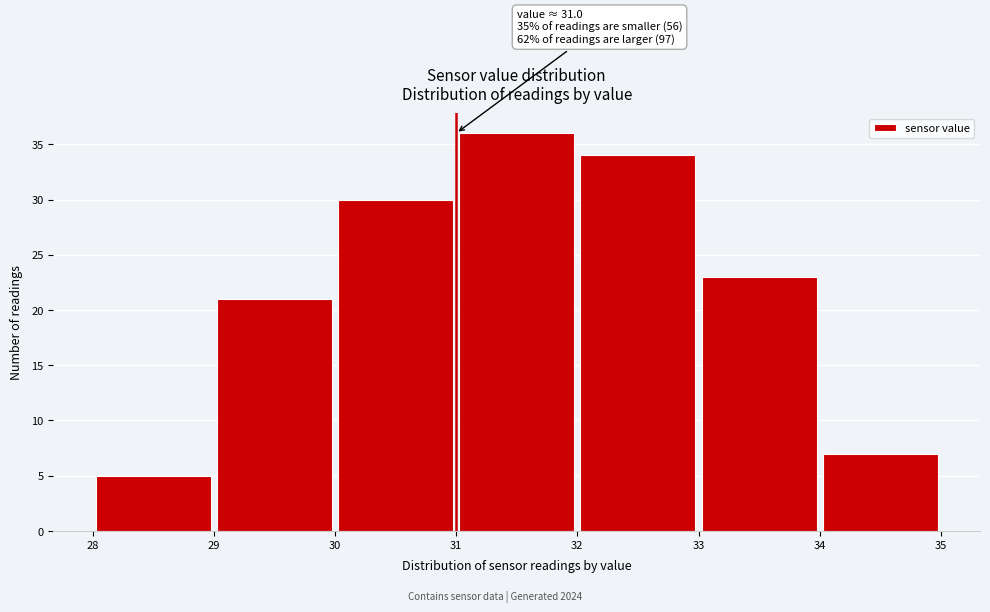

Which range on the x-axis has the tallest bar?

31 to 32